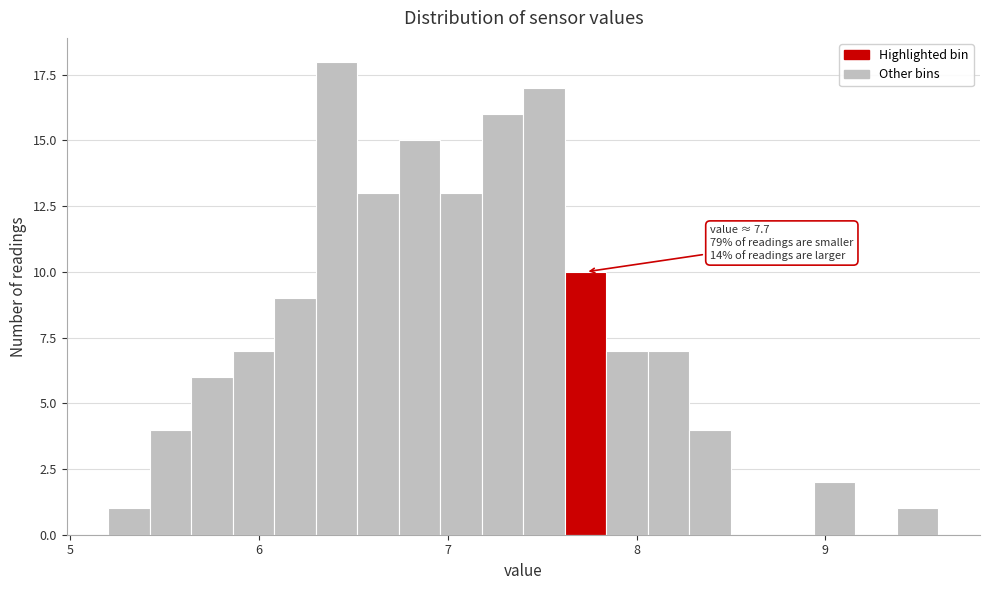

Read against the x-axis, roughly where is the centre of the tallest bar?

6.4